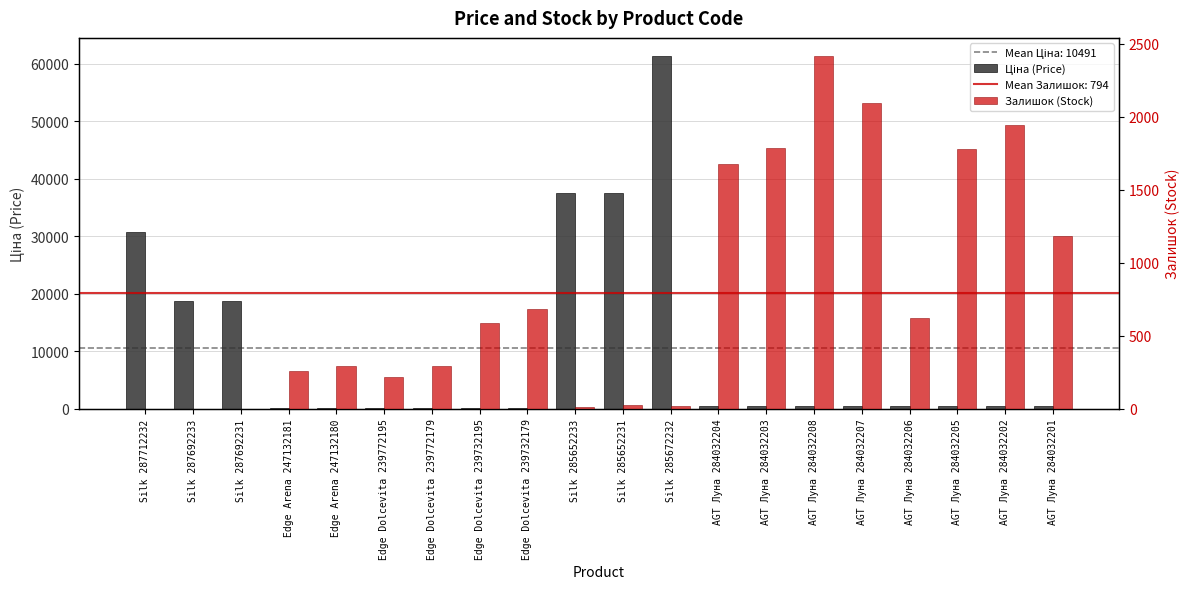

How many values in the Ціна (Price) series exceed 539?

6